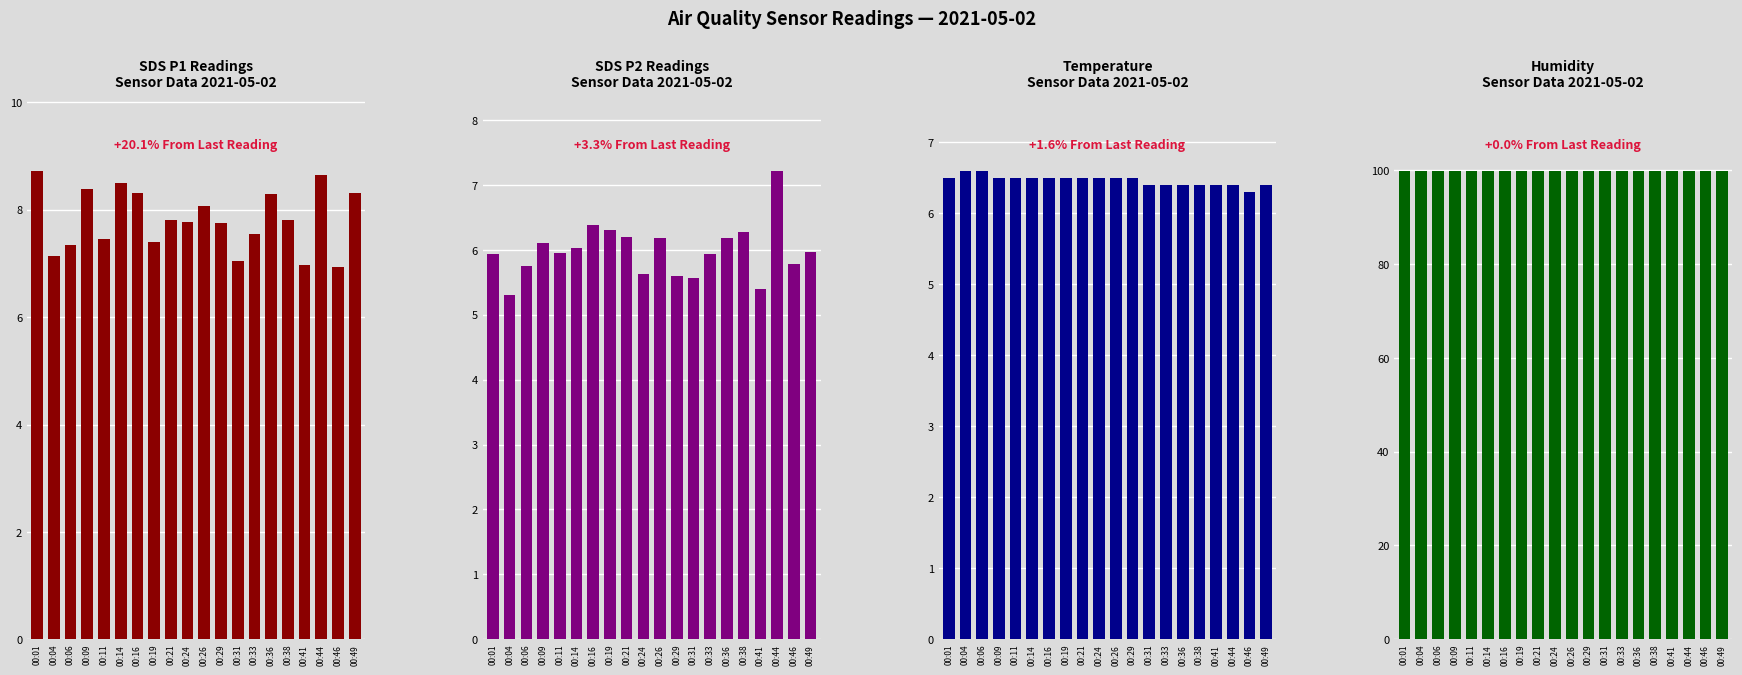

The value of SDS_P1 at 00:49 is 8.3. True or false?

True